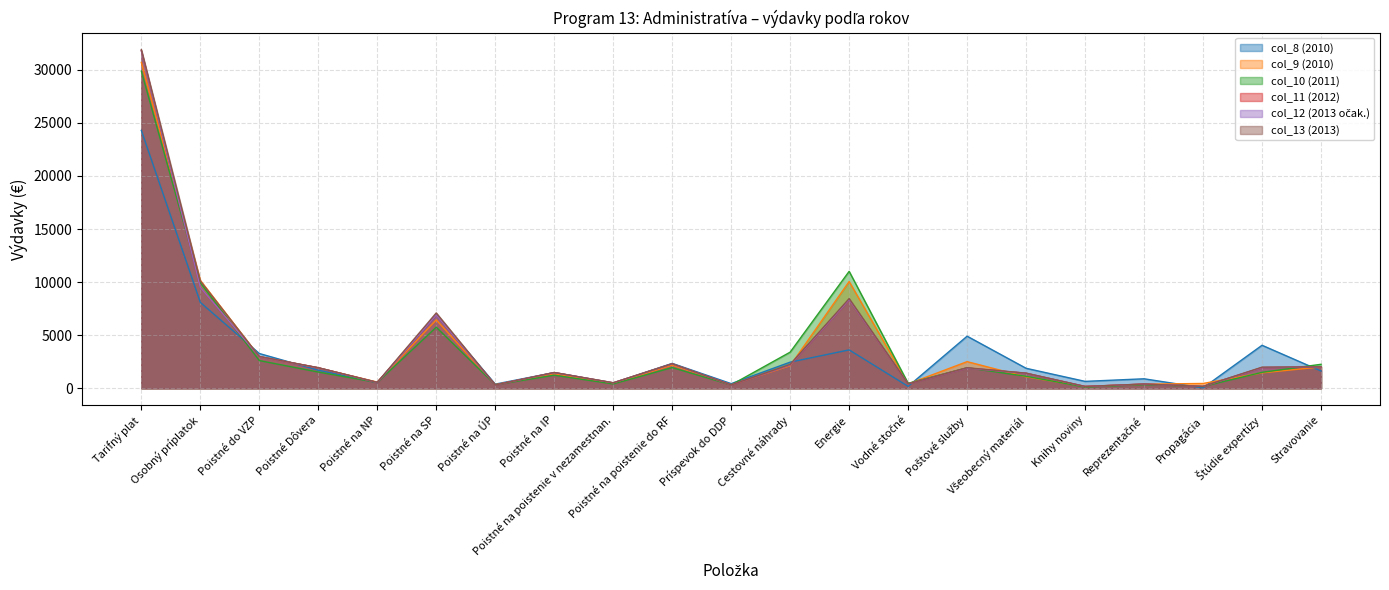

At which label is col_9 (2010) closest to 15430?

Osobný príplatok